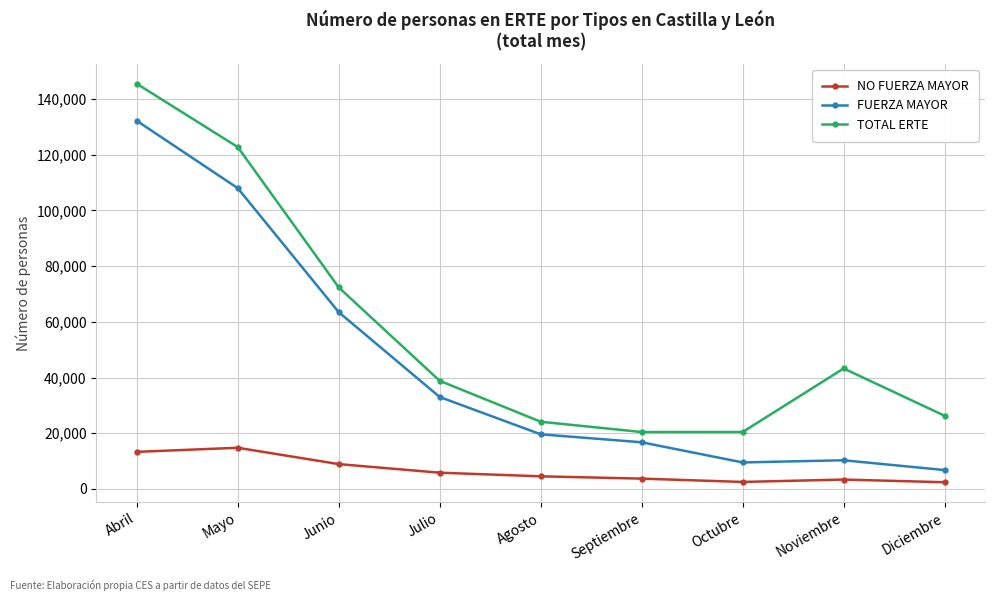

What is the difference between the maximum and minimum values in the TOTAL ERTE series?

125084